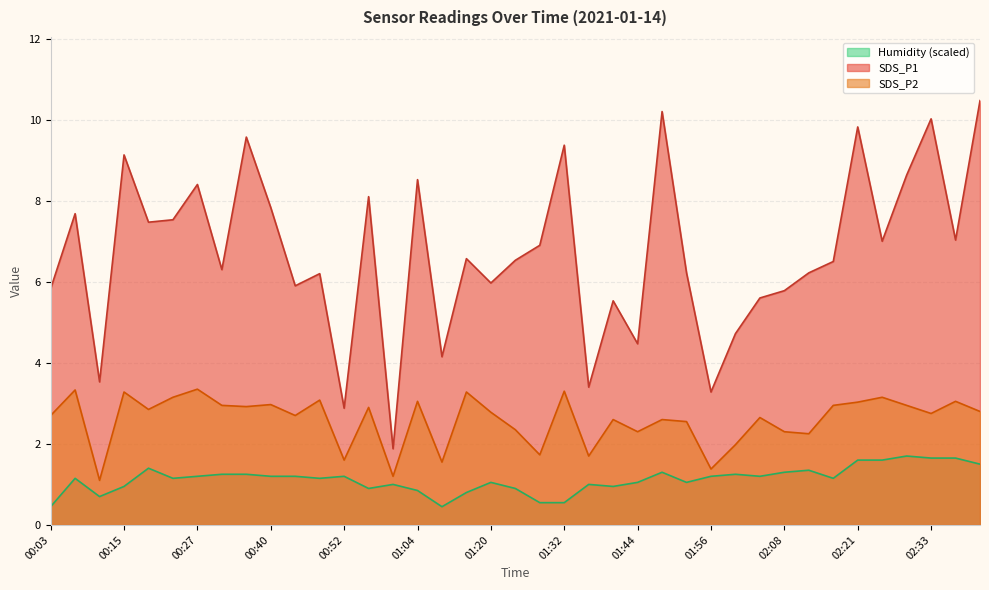

What position from the right is 01:16?

22